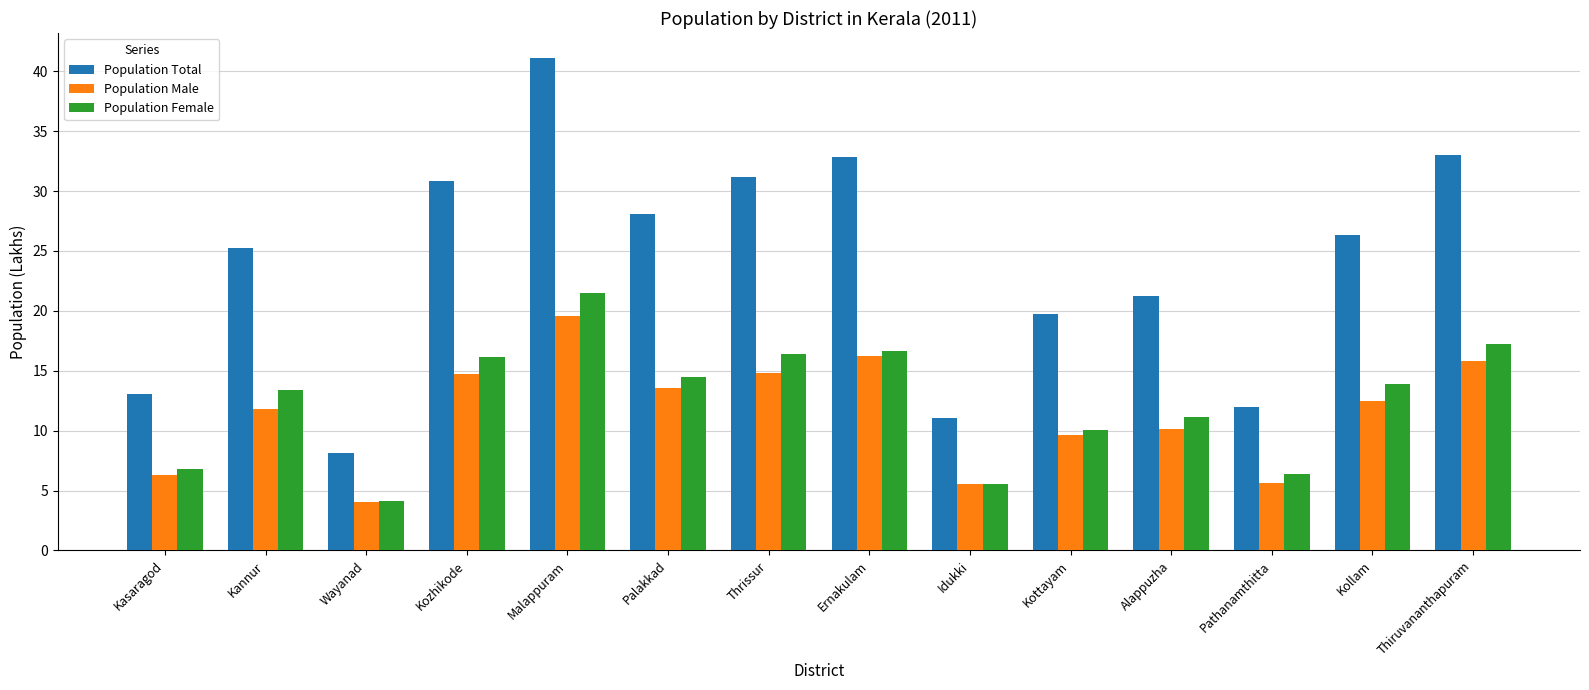

At which category is the sum across all series the highest?

Malappuram